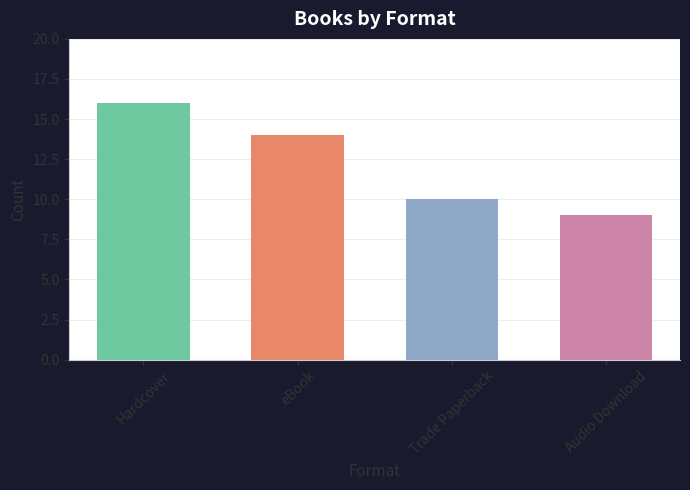

Count the number of categories in the chart.

4